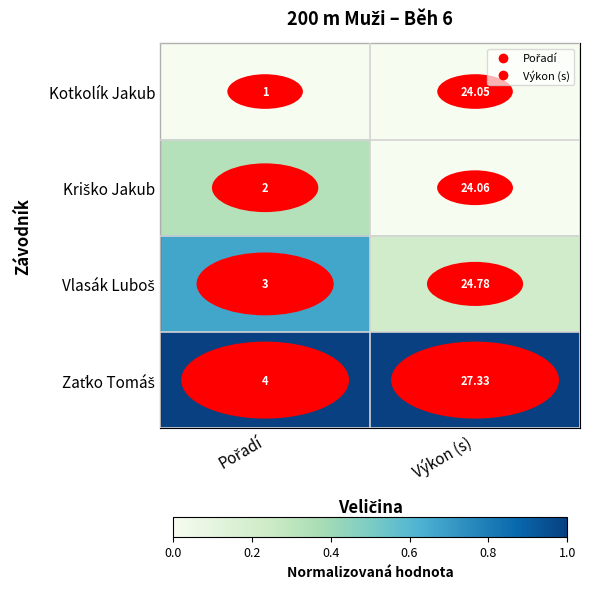

Where does the Kotkolík Jakub series first go above 24?

Výkon (s)